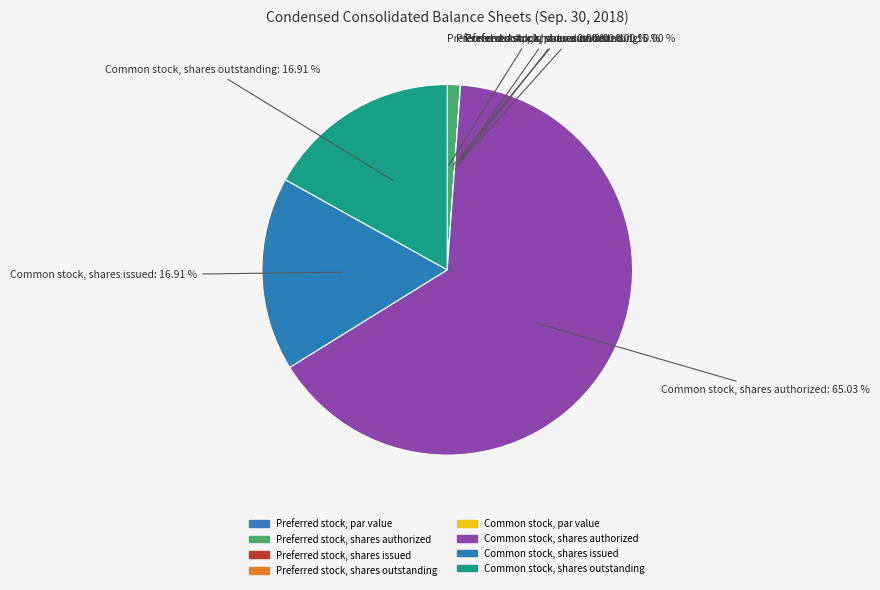

True or false: Common stock, shares issued accounts for 17% of the total.

True